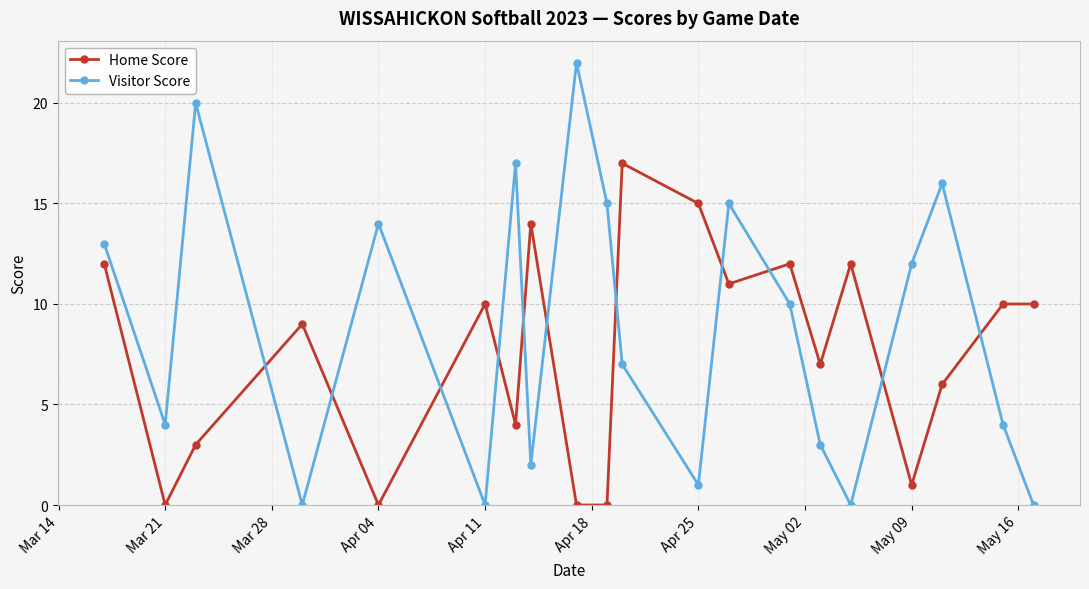

True or false: Visitor Score and Home Score intersect in this chart.

True